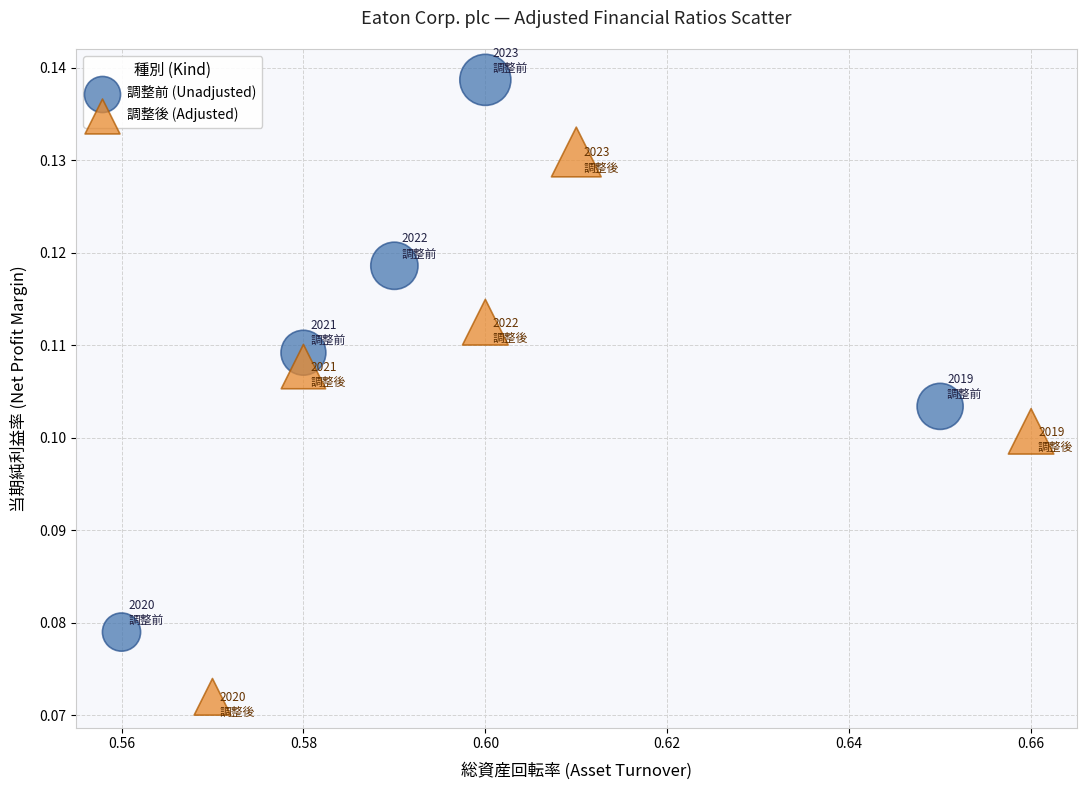

Which series reaches the maximum Y coordinate?

調整前 (Unadjusted)